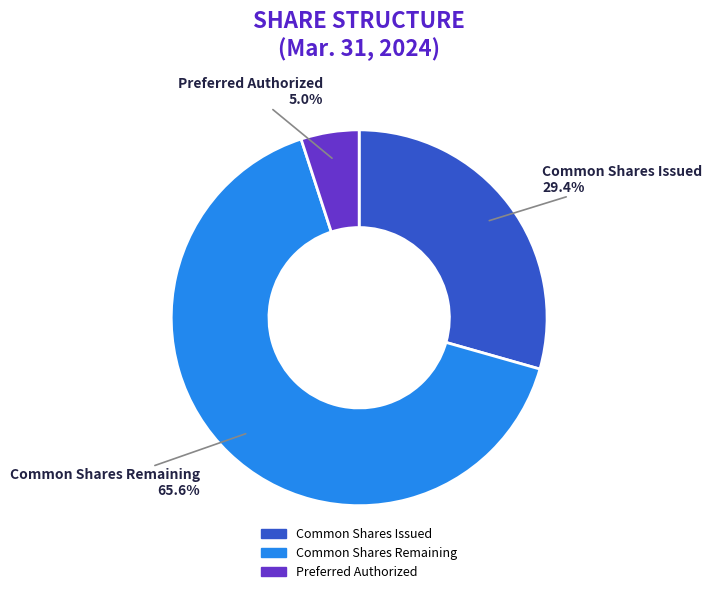

What is the majority slice?

Common Shares Remaining